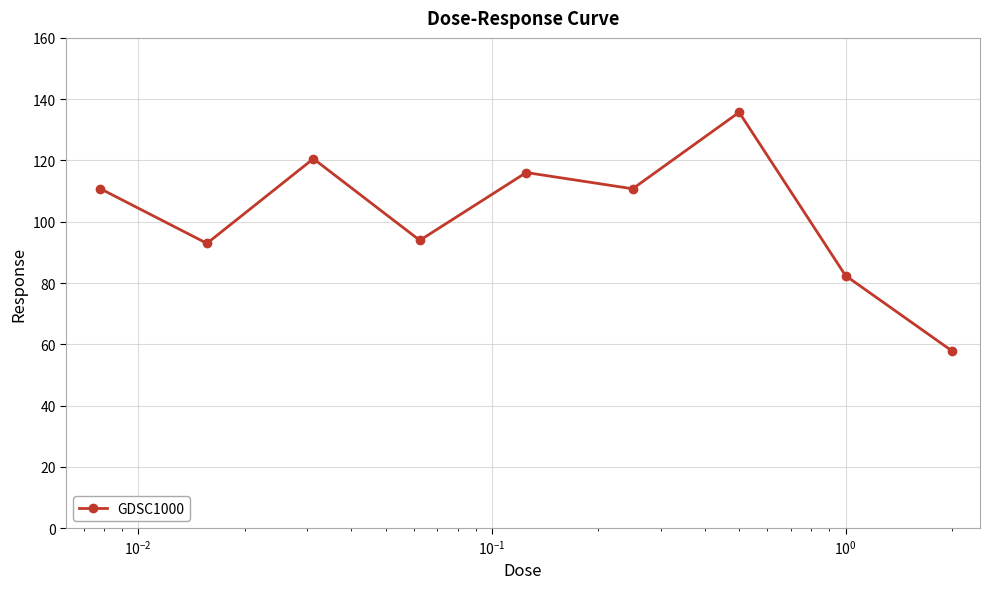

True or false: there are more than 2 points higher than both neighbors.

True